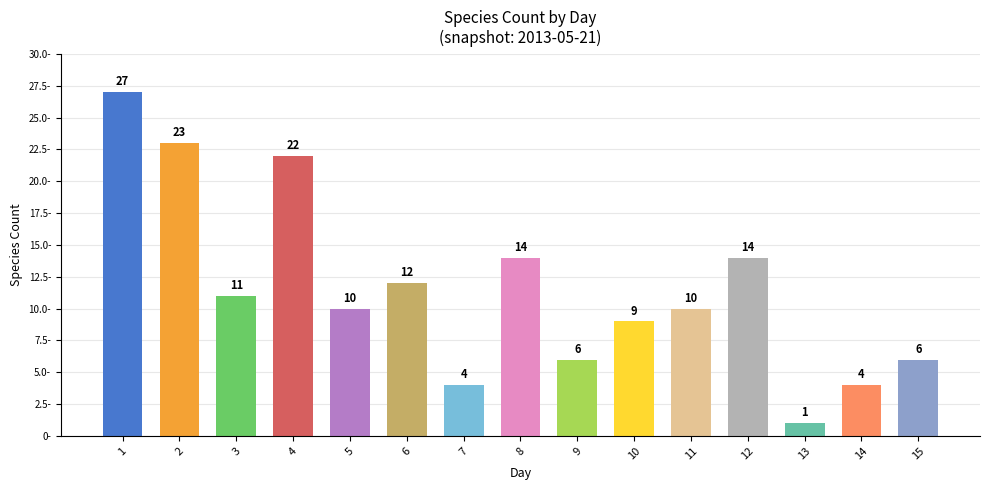

At which category does the chart reach its minimum across all series?

13